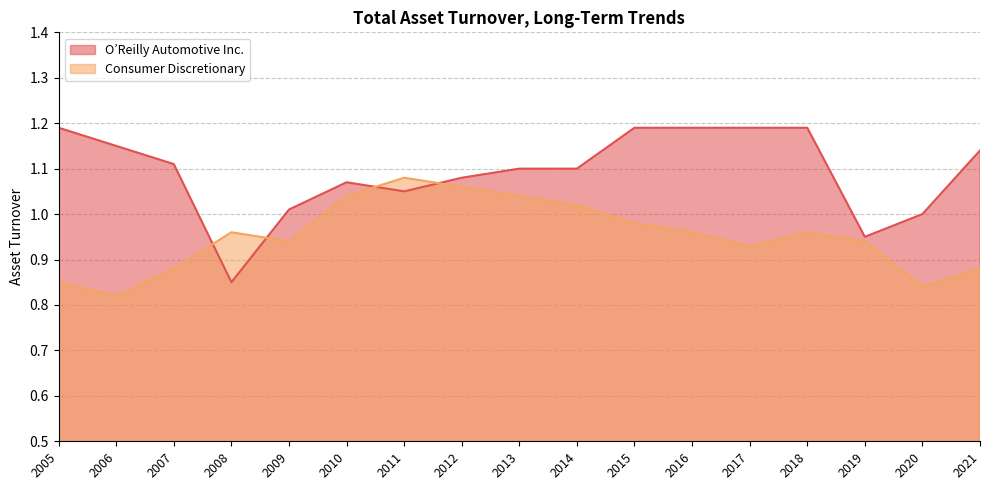

In O’Reilly Automotive Inc., how many points are lower than both neighbors (excluding endpoints)?

3